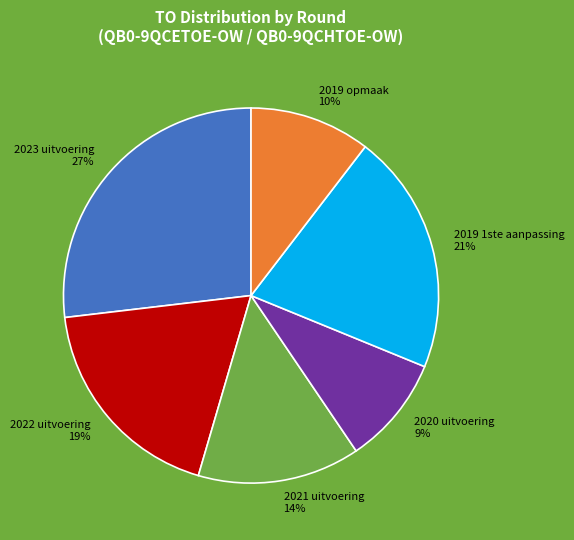

Do 2022 uitvoering and 2020 uitvoering together represent more than half of the pie?

No